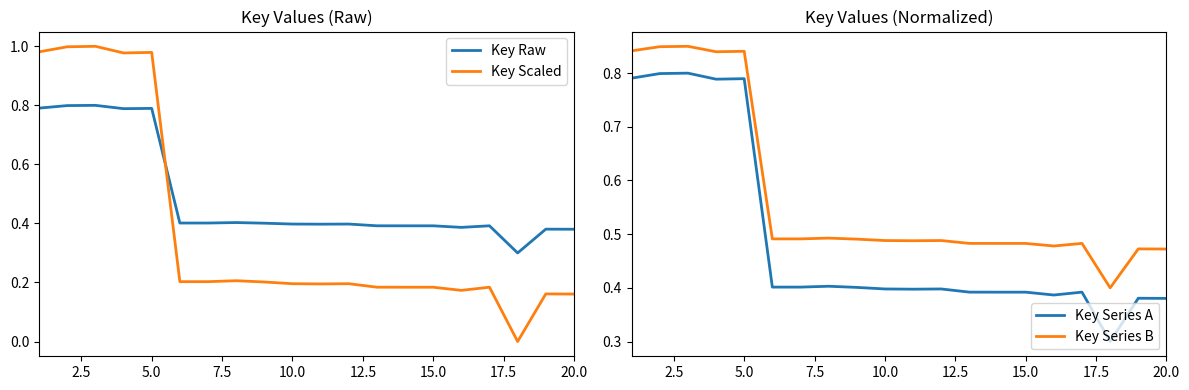

The value of Key Raw at 10.0 is 0.6. True or false?

False